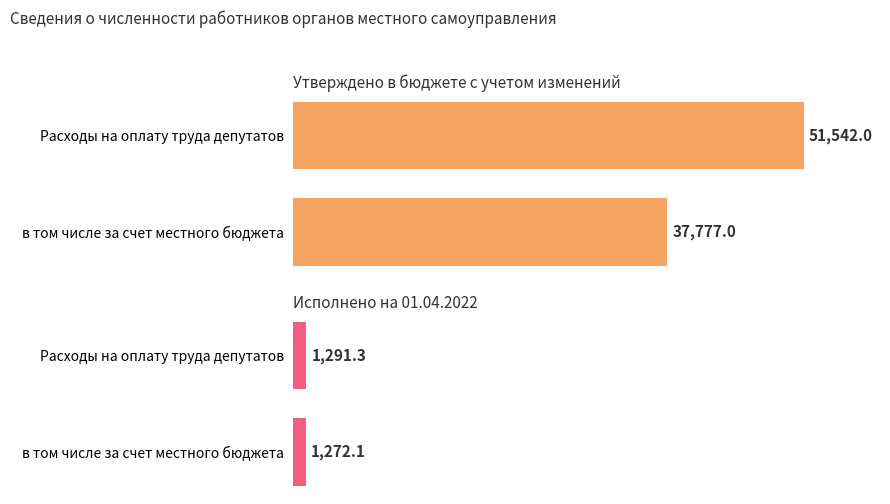

Are the bars horizontal?

Yes